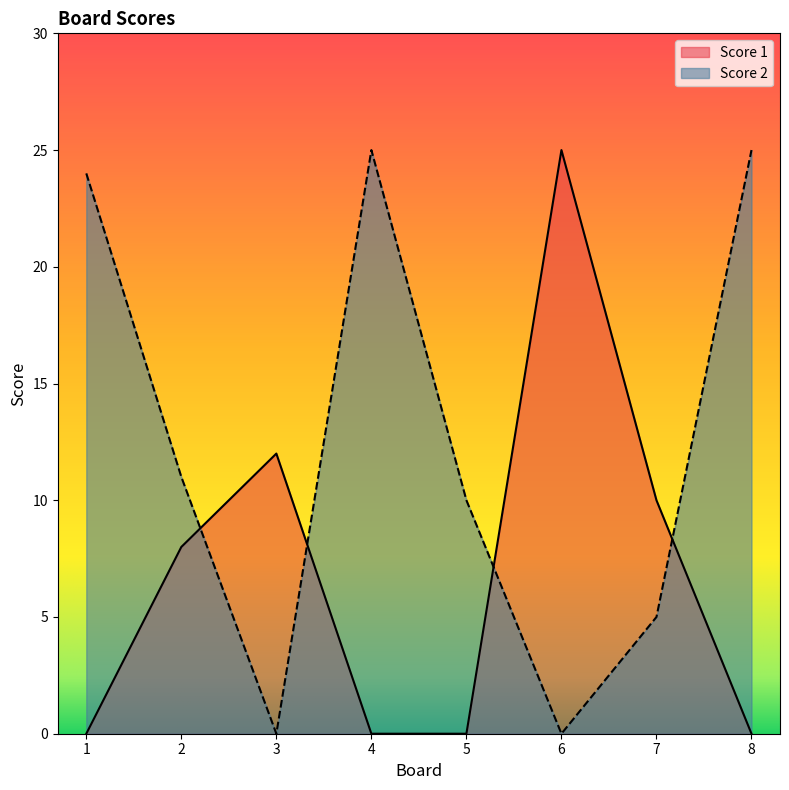

Is it true that Score 1 equals 13 at 4?

False